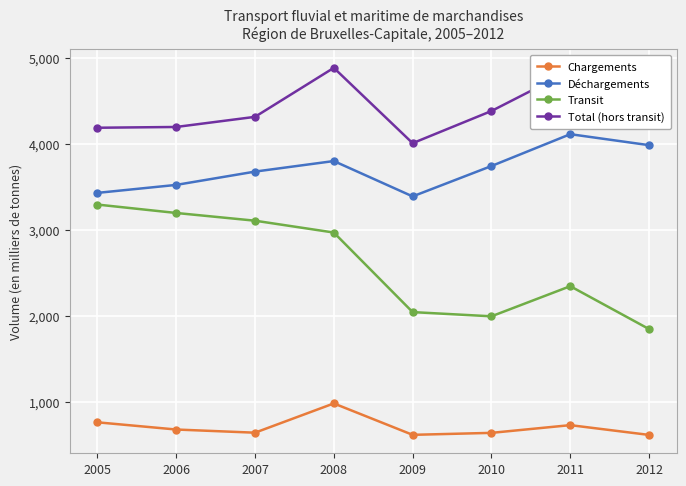

List the series in order of their overall mean, highest first.

Total (hors transit), Déchargements, Transit, Chargements